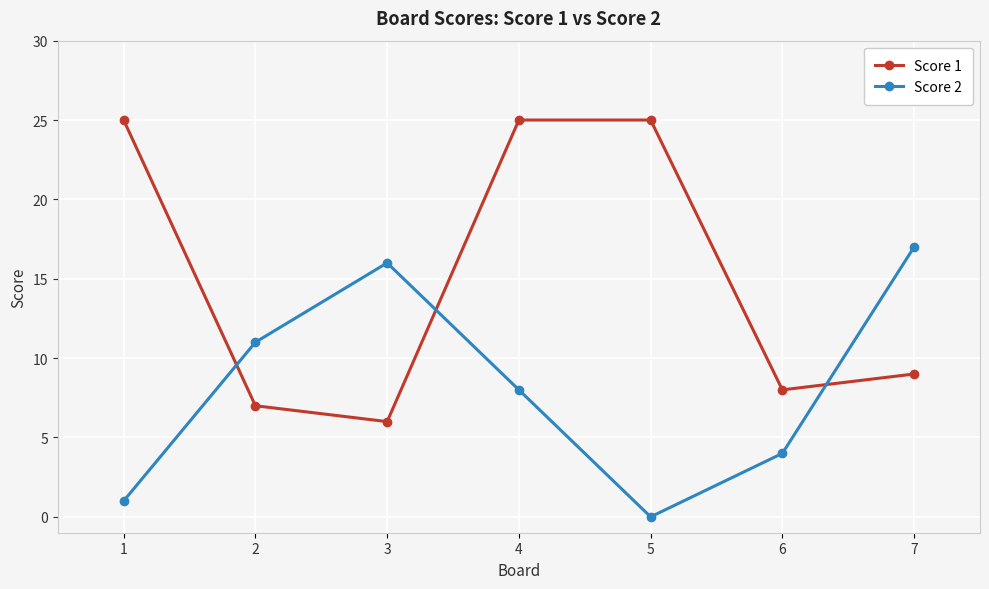

What is the value of the Score 2 point at the 6th from the left?

4